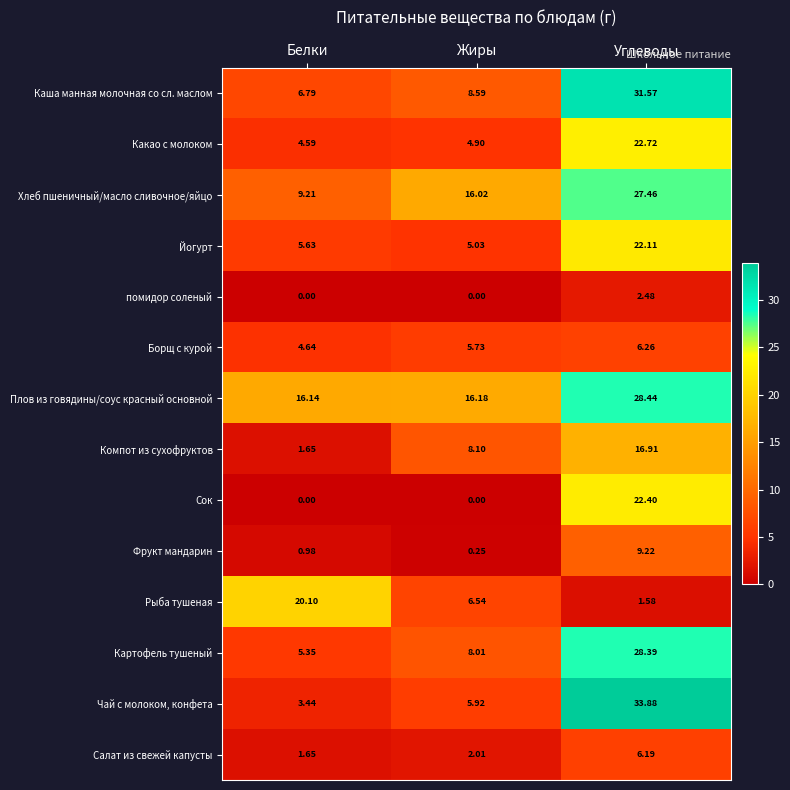

Rank the series by their maximum value, from lowest to highest.

помидор соленый, Салат из свежей капусты, Борщ с курой, Фрукт мандарин, Компот из сухофруктов, Рыба тушеная, Йогурт, Сок, Какао с молоком, Хлеб пшеничный/масло сливочное/яйцо, Картофель тушеный, Плов из говядины/соус красный основной, Каша манная молочная со сл. маслом, Чай с молоком, конфета